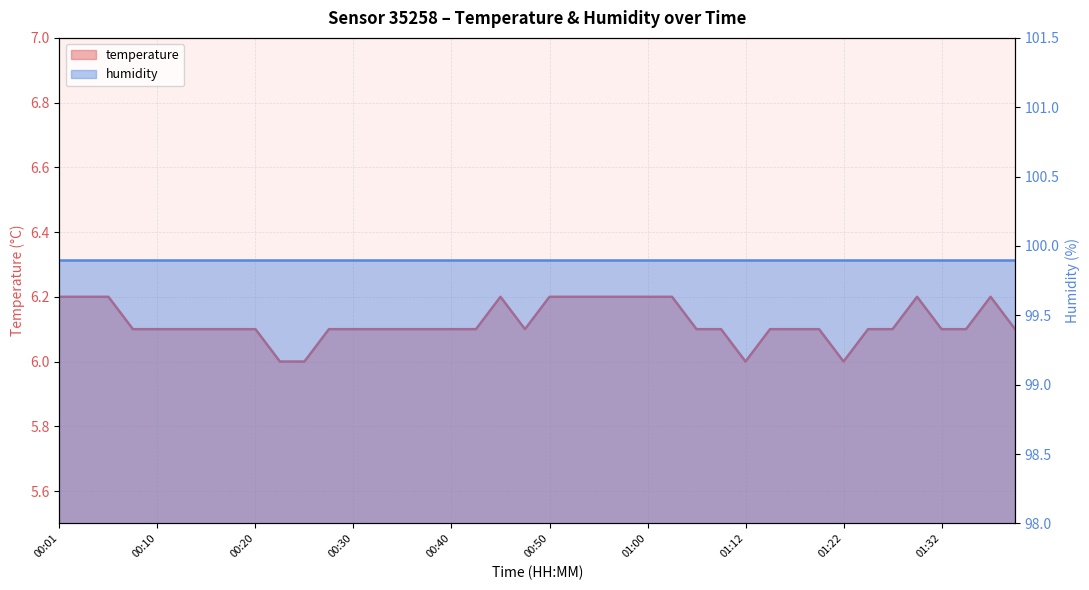

Which category has the highest value across all series?

00:01